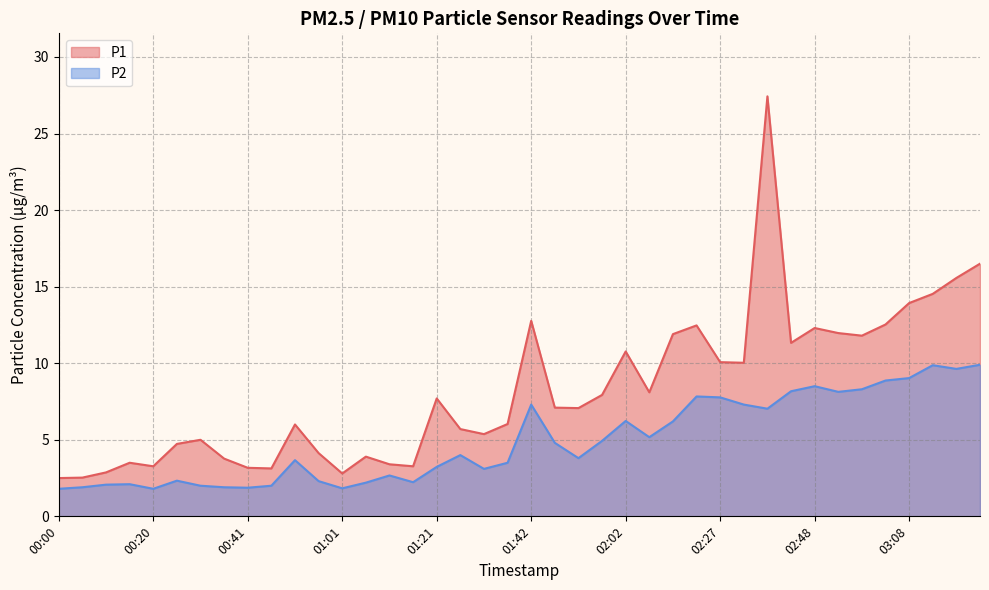

List the series in order of their peak value, lowest first.

P2, P1